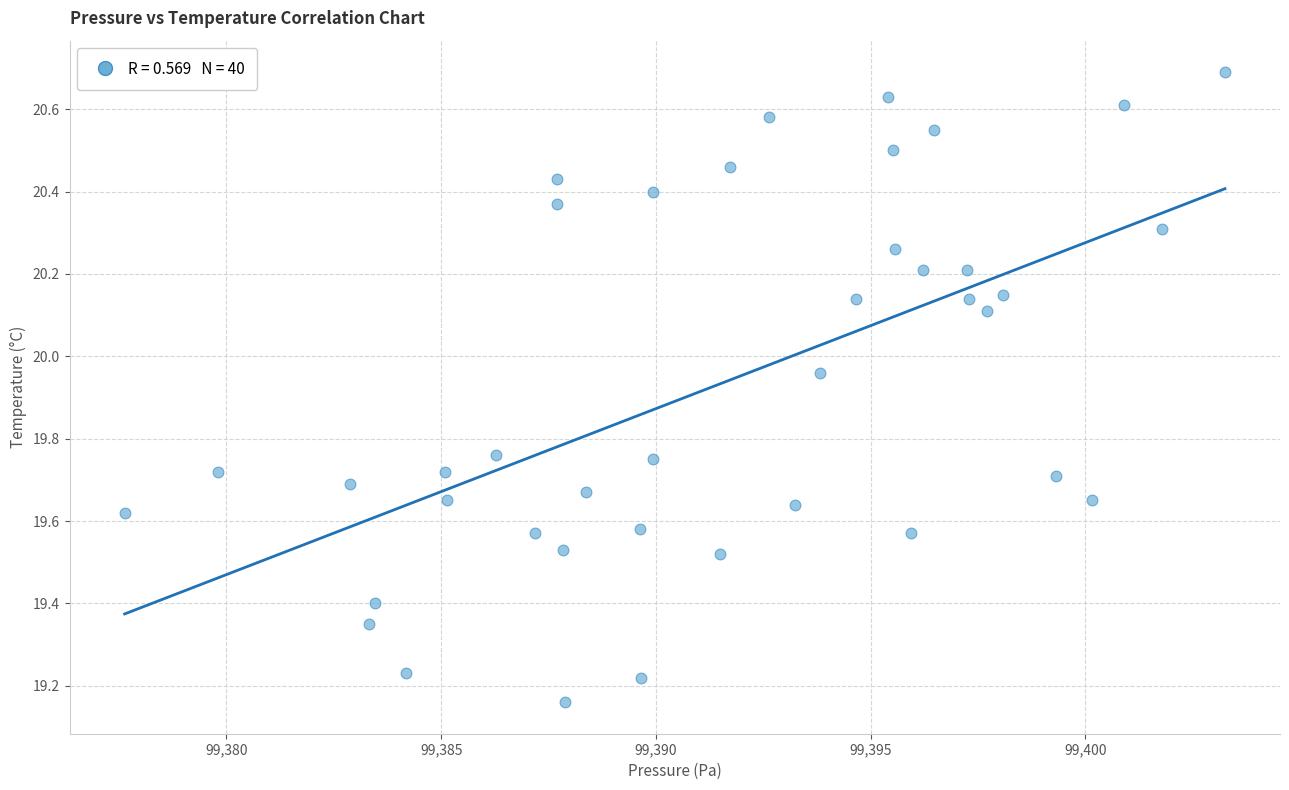

What is the range of Y values (max minus min)?

1.5